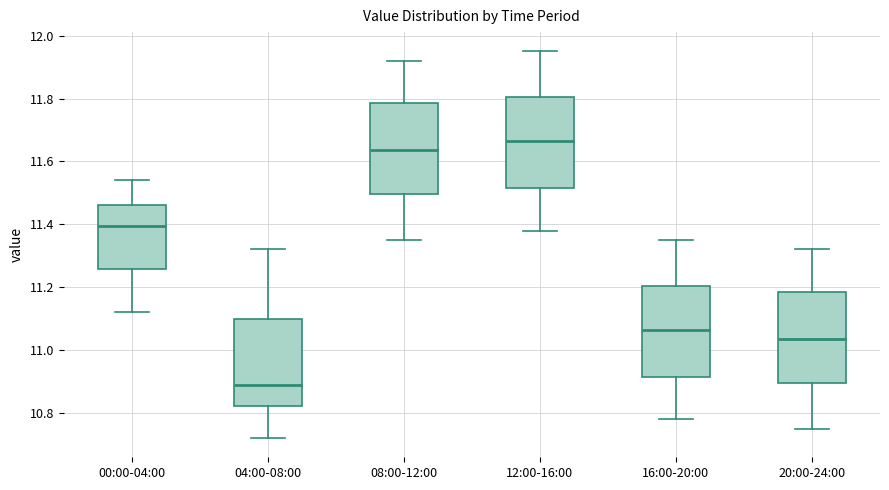

Which box has the lowest median line?

04:00-08:00